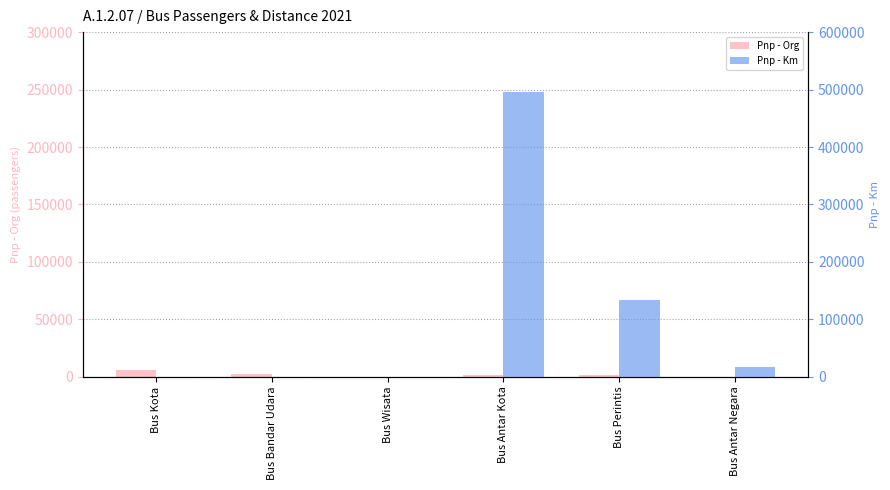

What position from the left is Bus Antar Negara?

6